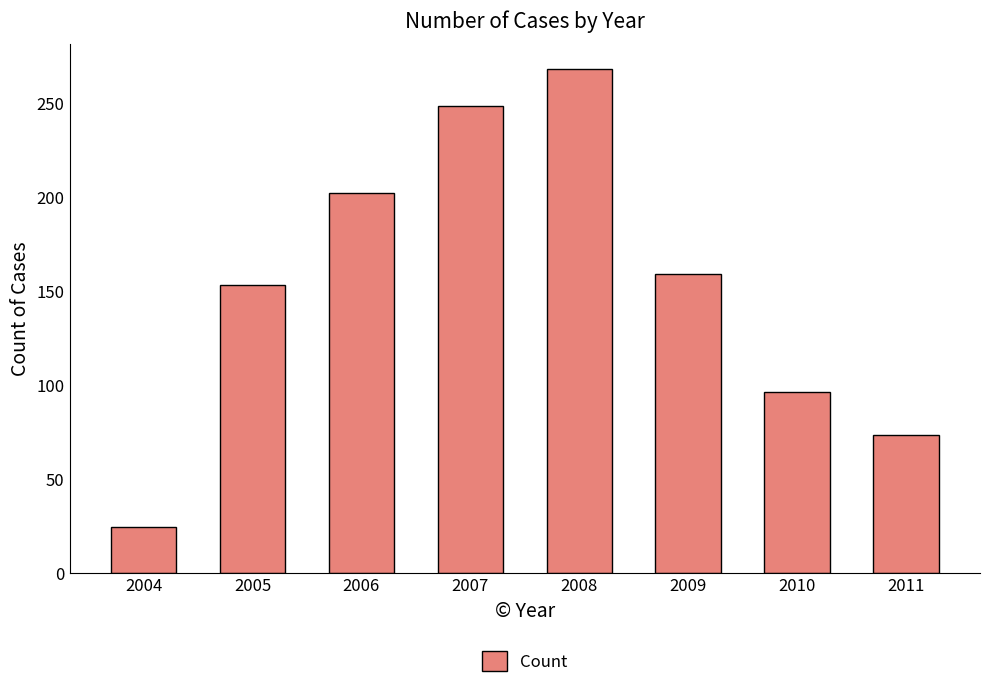

List the labels in order of value, smallest first.

2004, 2011, 2010, 2005, 2009, 2006, 2007, 2008